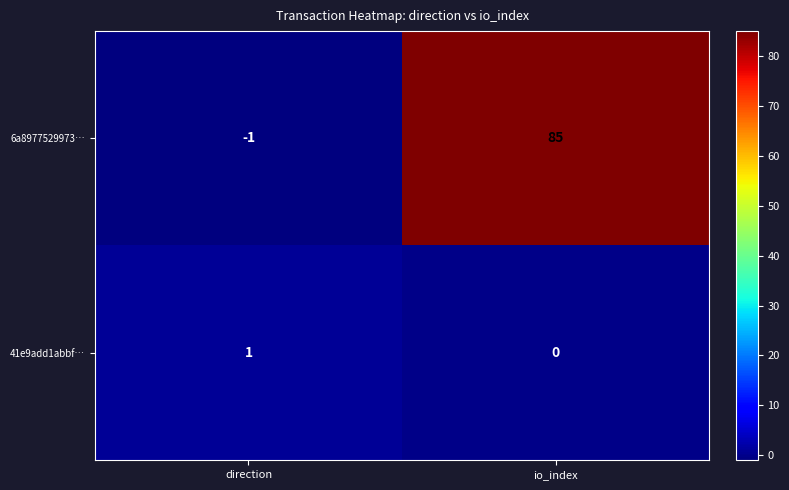

What is the minimum value shown in the chart?

-1